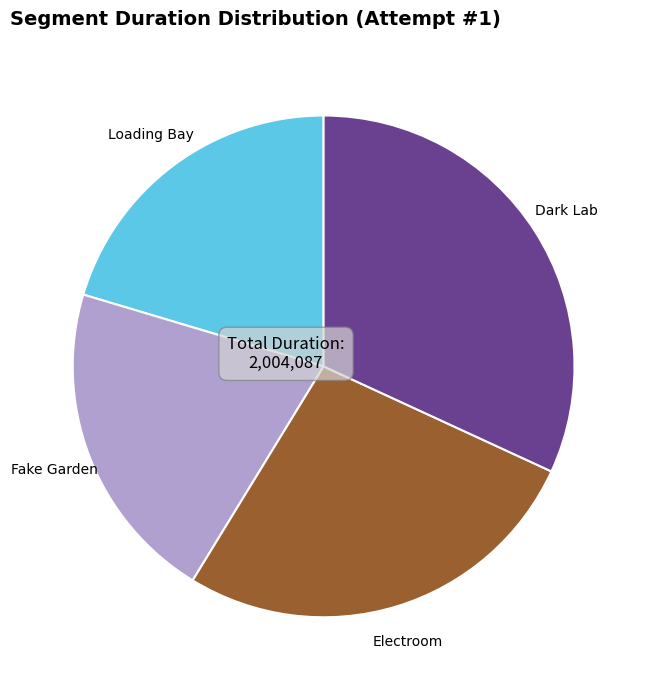

Does any single category account for the majority?

No